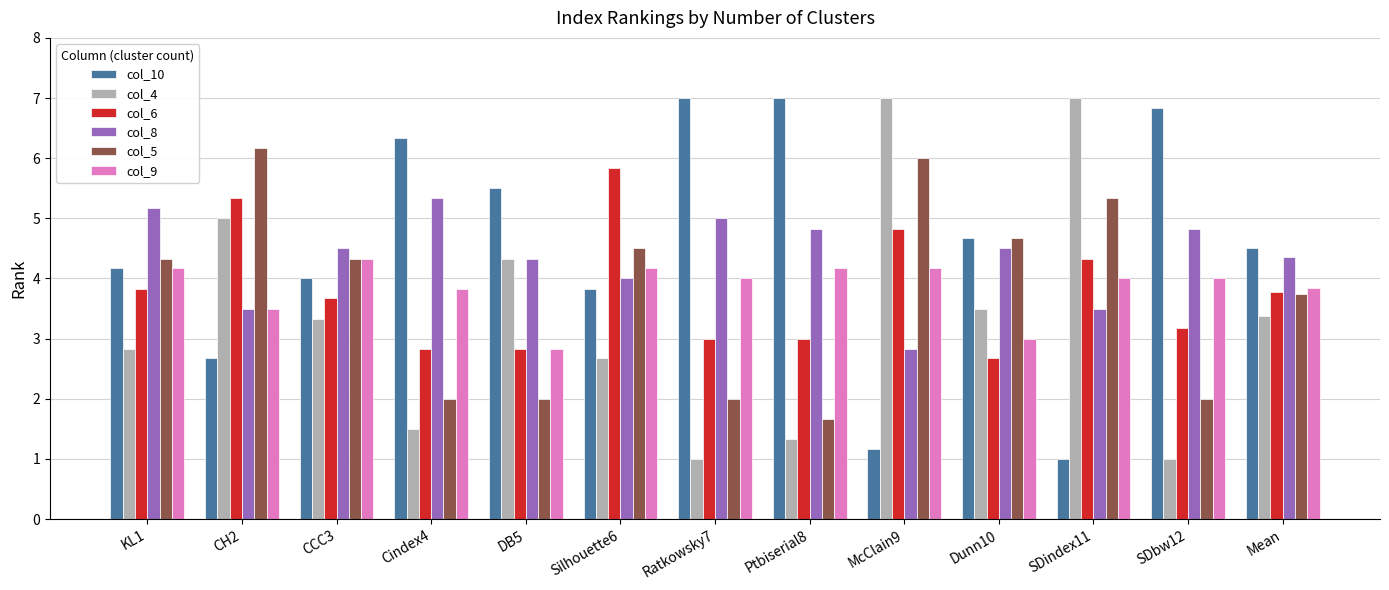

At how many categories does at least one series exceed 3?

13